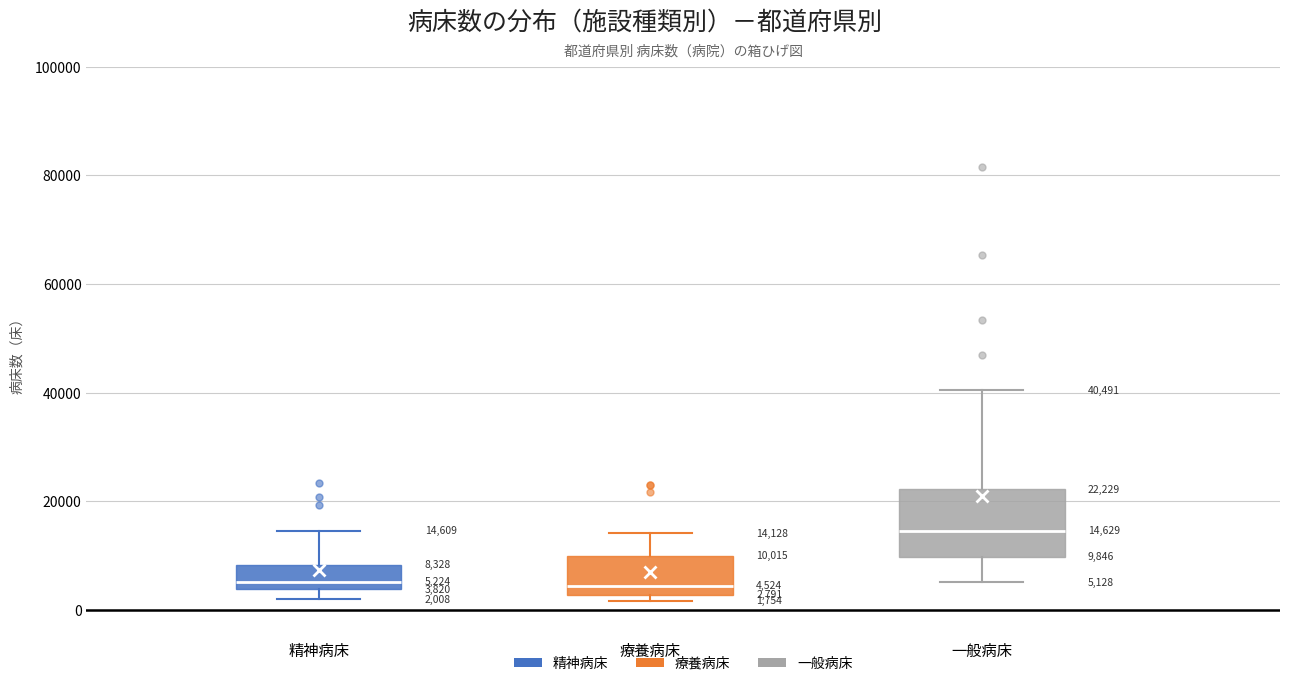

Which box is the tallest, from its lower edge to its upper edge?

一般病床